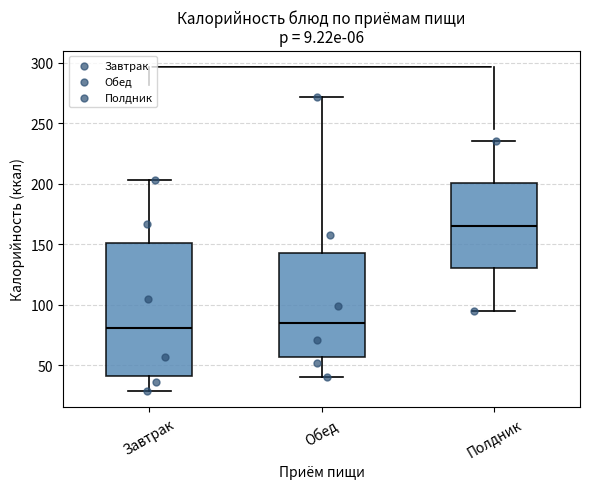

Comparing the boxes themselves (not the whiskers), which one is the tallest?

Завтрак